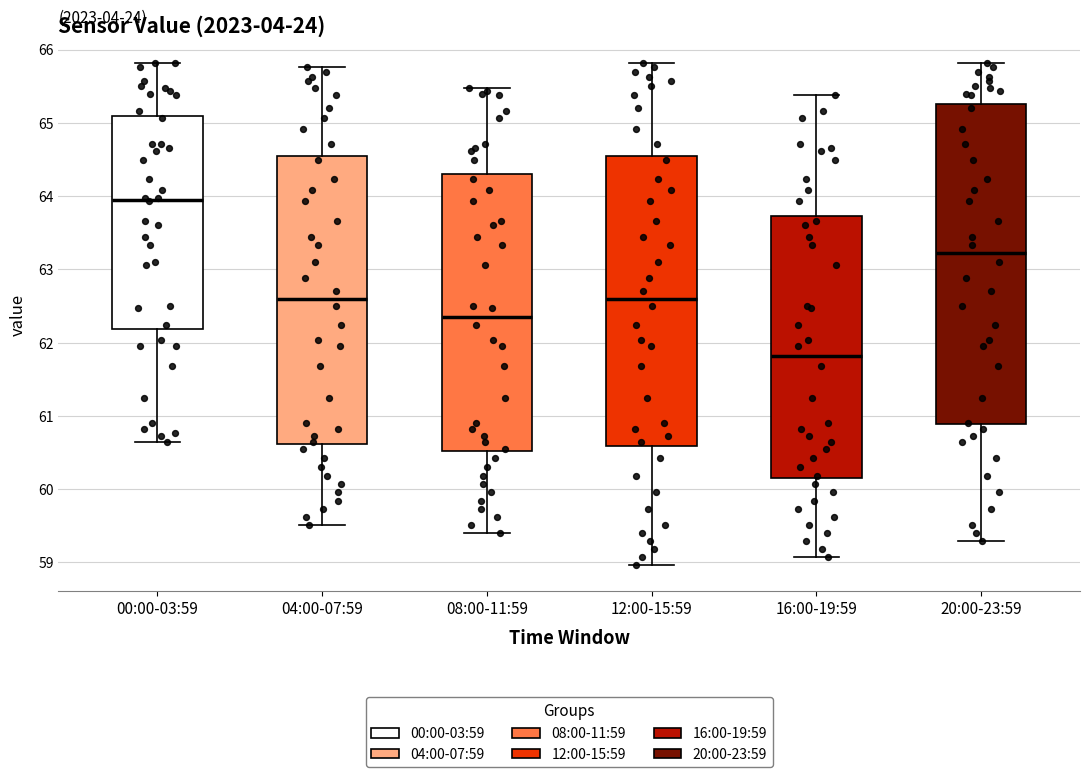

Comparing the boxes themselves (not the whiskers), which one is the tallest?

20:00-23:59